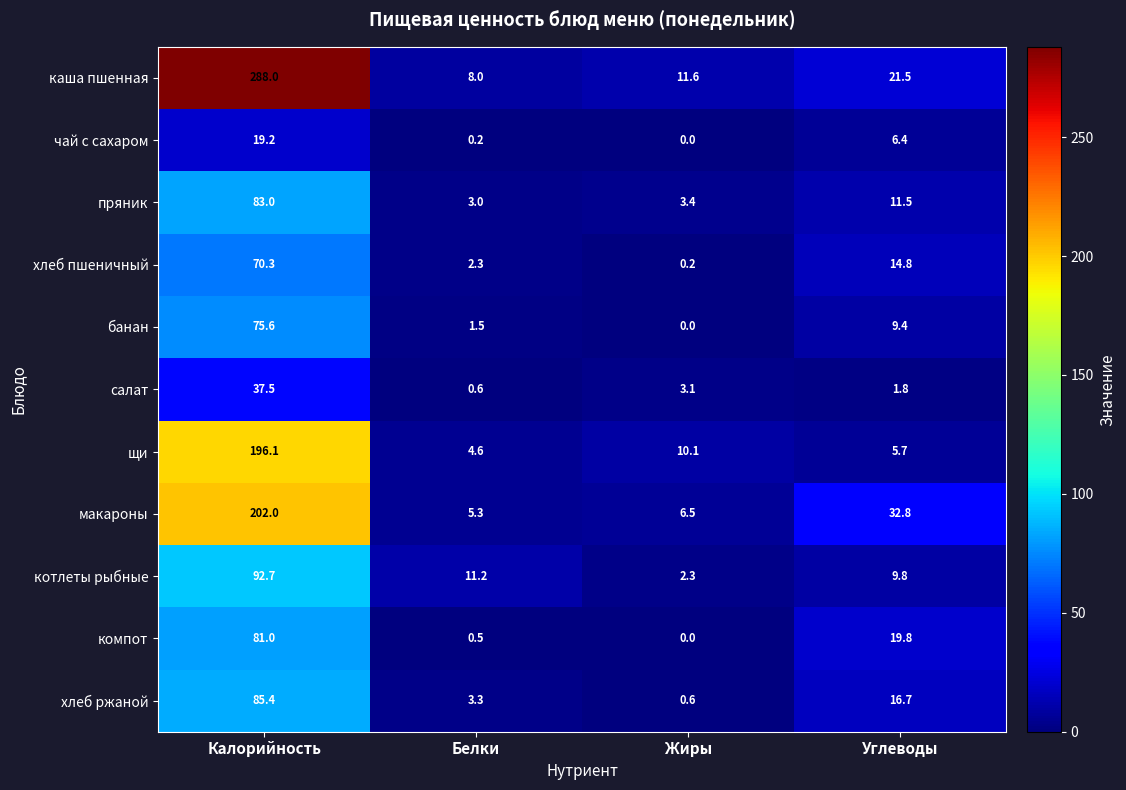

What is the sum of the каша пшенная values at Углеводы and Калорийность?

309.5